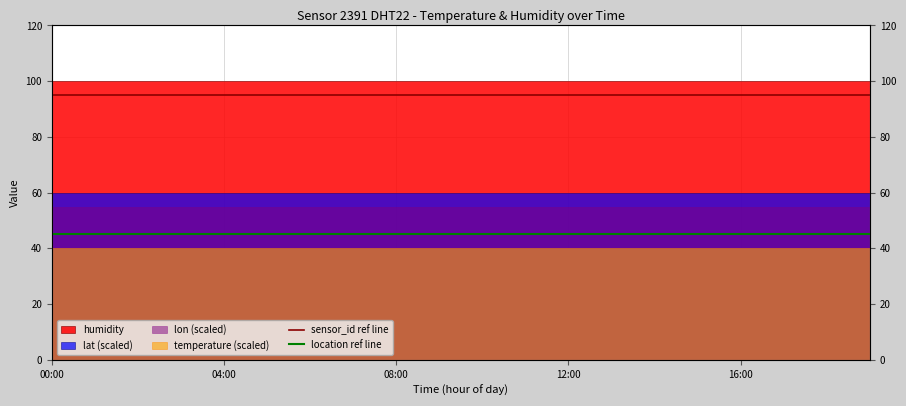

At how many categories does at least one series exceed 83?

20